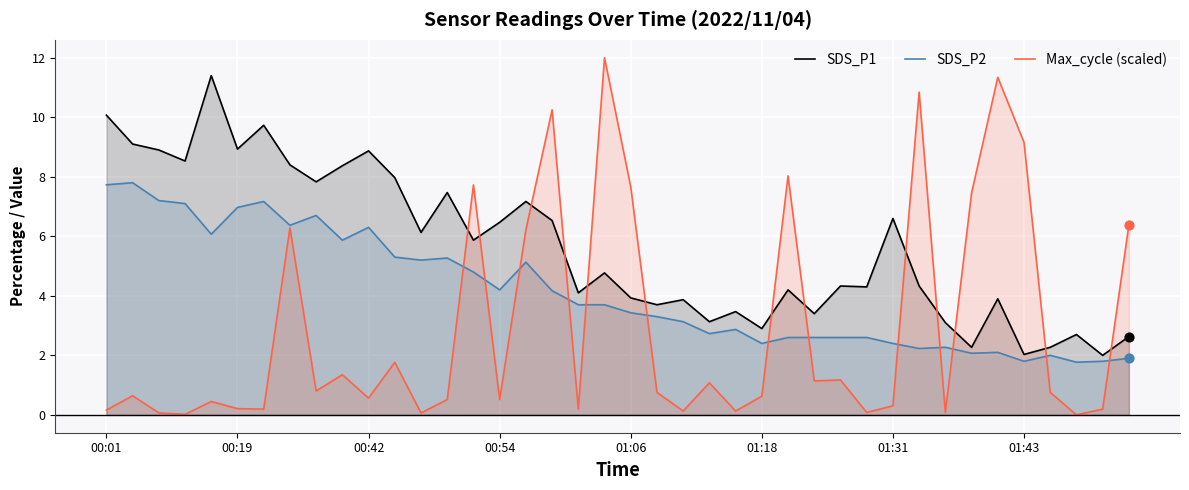

Which series reaches the maximum Y coordinate?

Max_cycle (scaled)